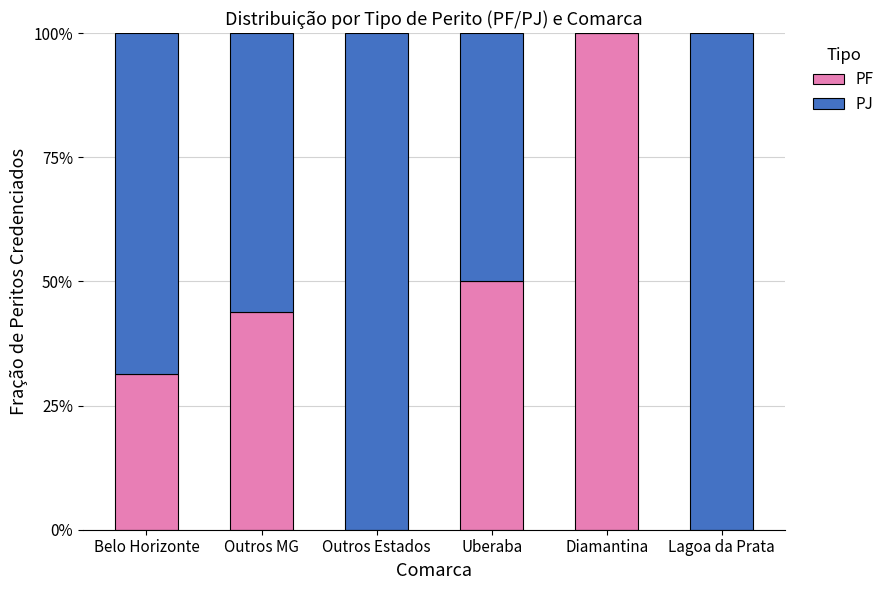

What are all the series names shown in the legend?

PF, PJ